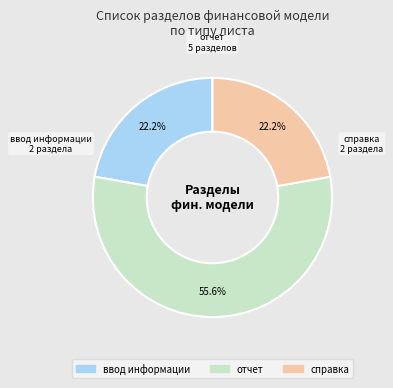

Approximately how many times larger is the value at ввод информации compared to отчет?

0.4